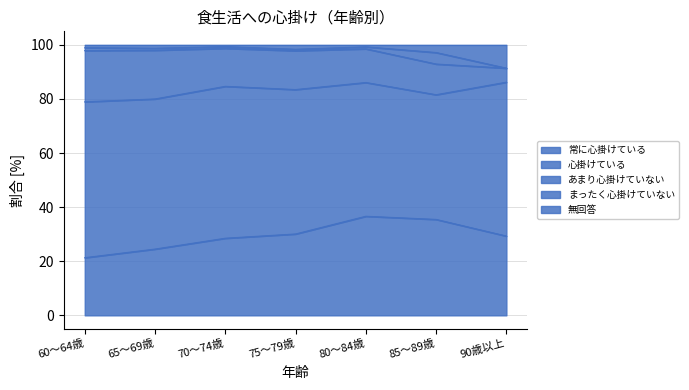

At how many categories does at least one series exceed 45?

7